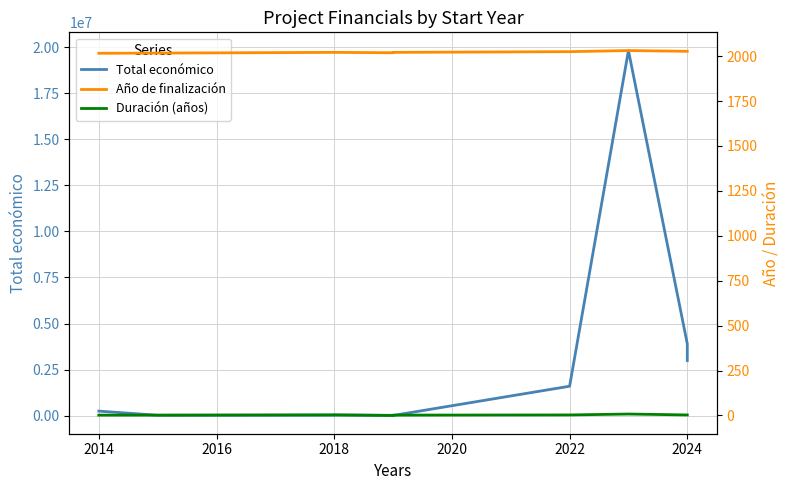

What is the minimum value for Año de finalización?

2016